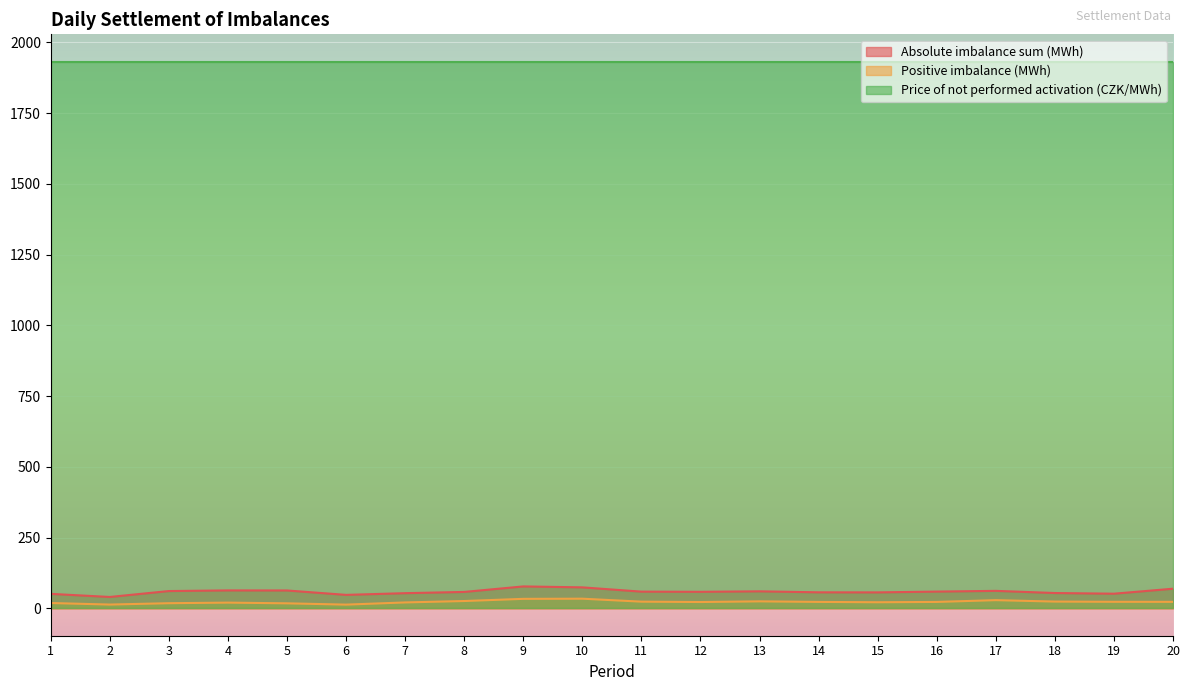

At which category does Positive imbalance (MWh) reach its first local peak?

4